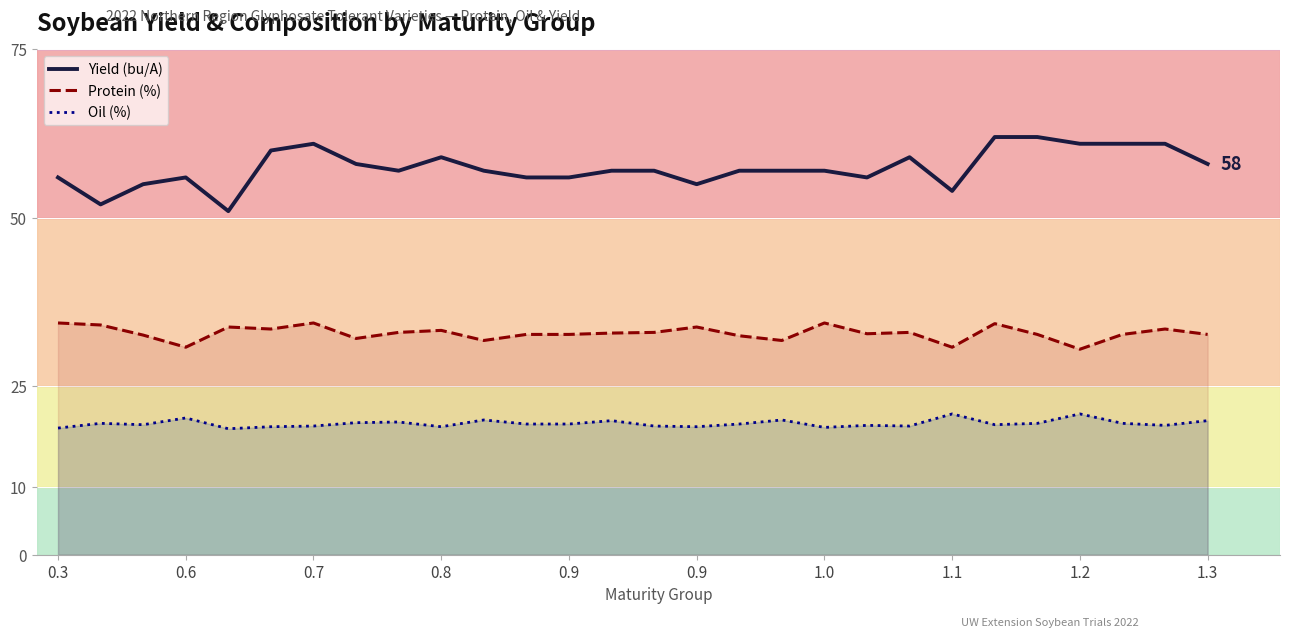

What is the difference between the second highest and minimum values in the Protein (%) series?

3.9